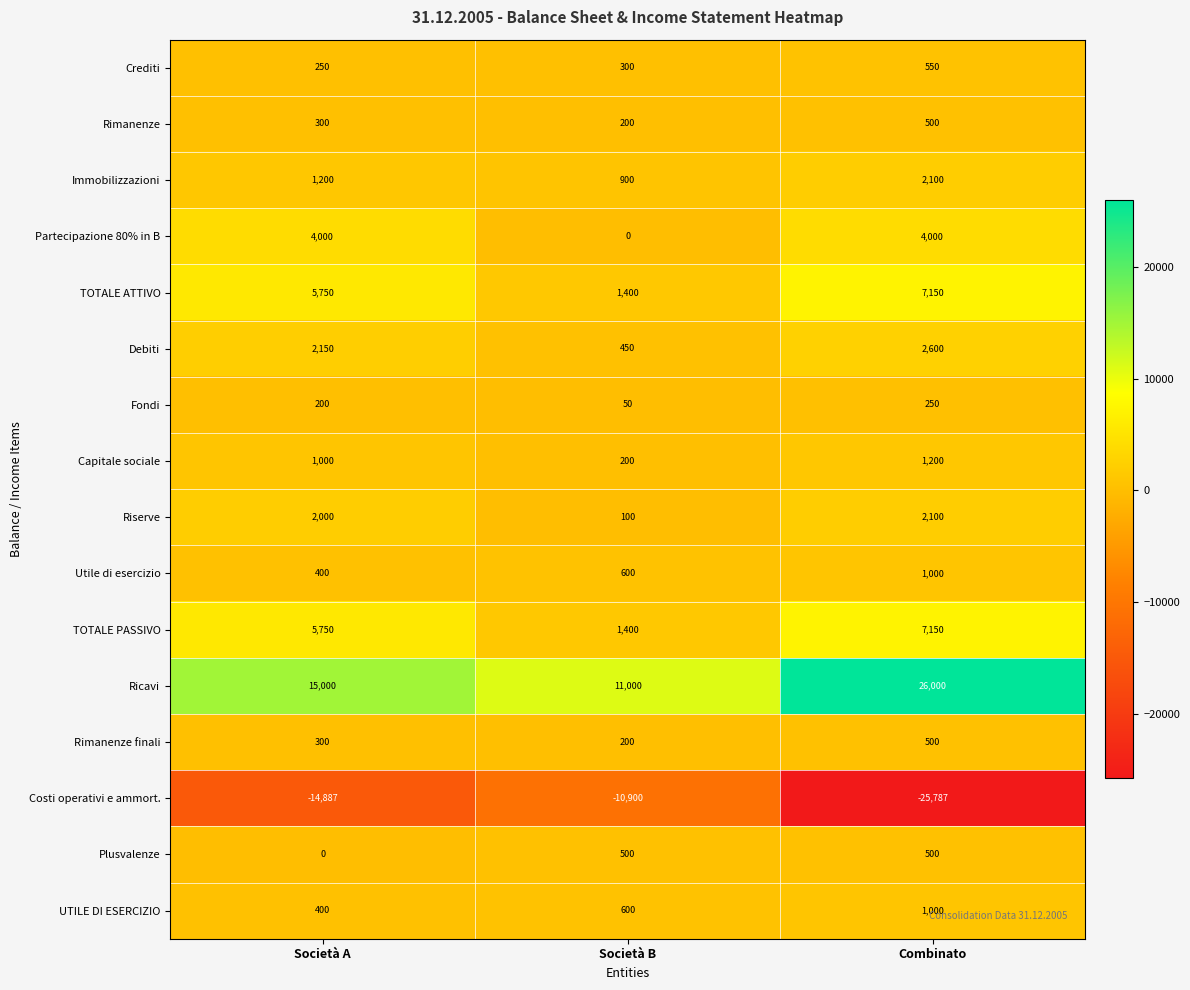

What is the spread (max minus min) of values at Società A?

29887